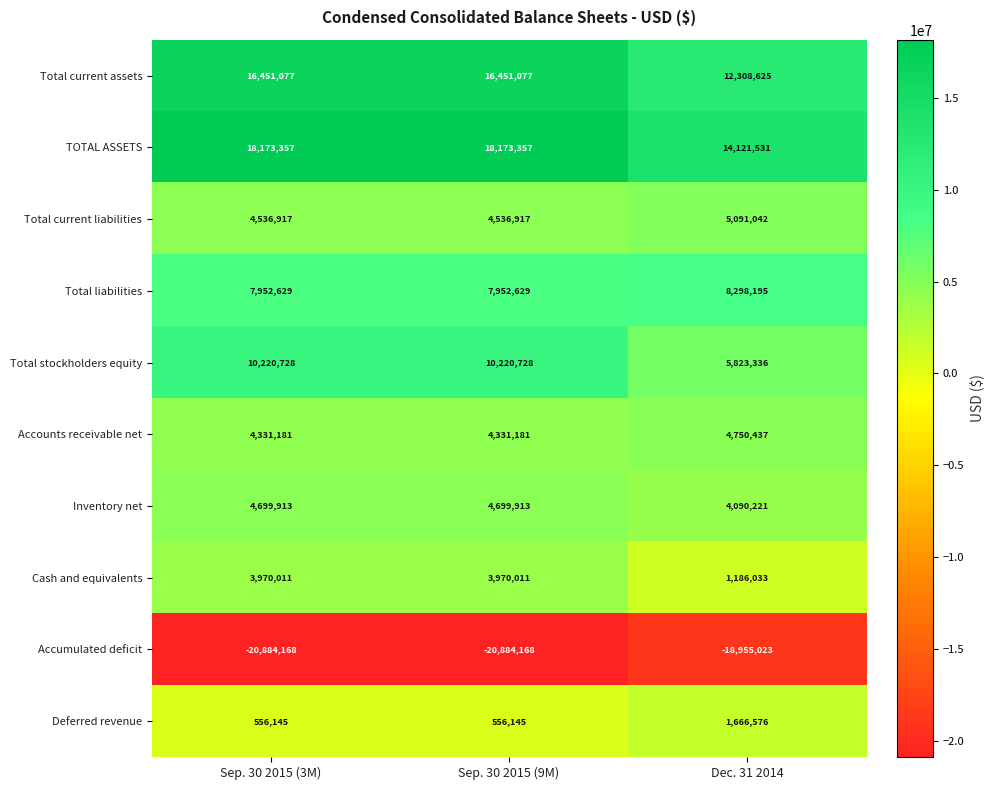

Is the value of Total current assets at Dec. 31 2014 greater than the value of Total stockholders equity at Dec. 31 2014?

Yes